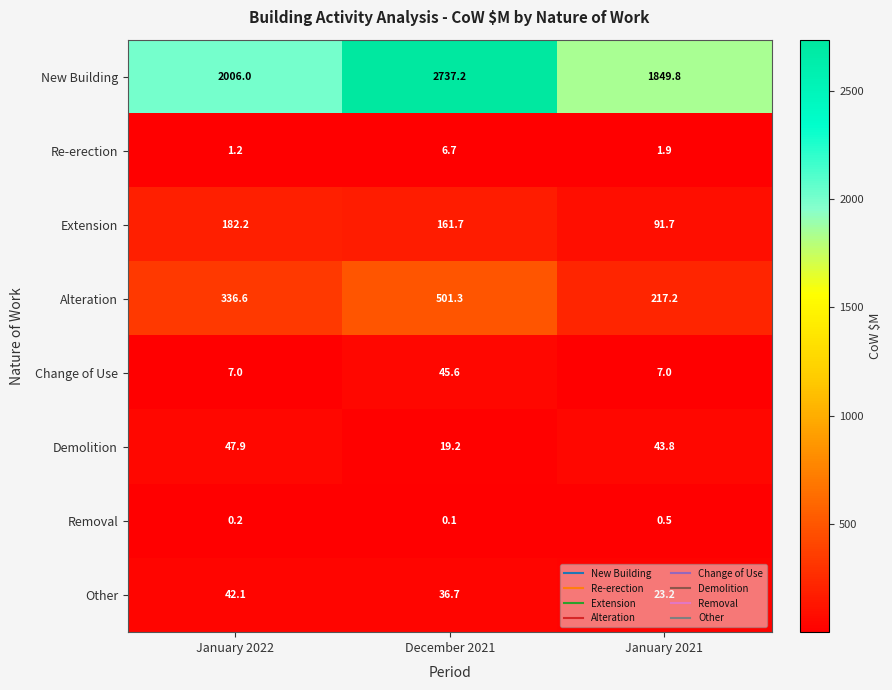

What is the highest value of the New Building series?

2737.2